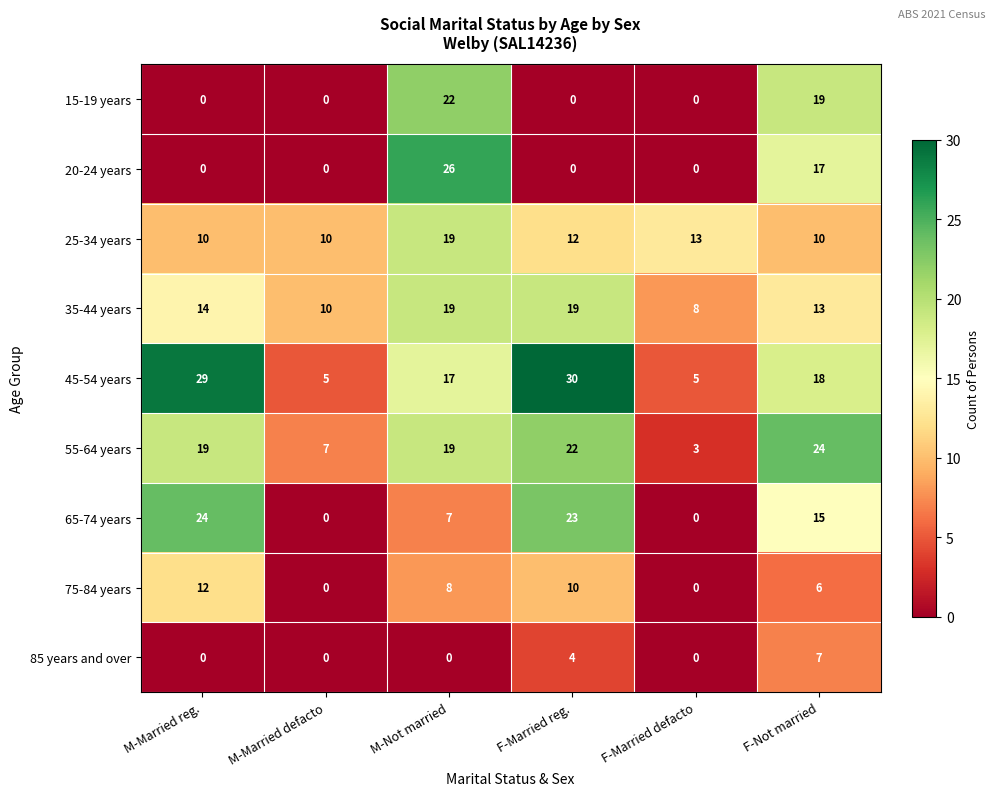

What is the greatest value displayed?

30